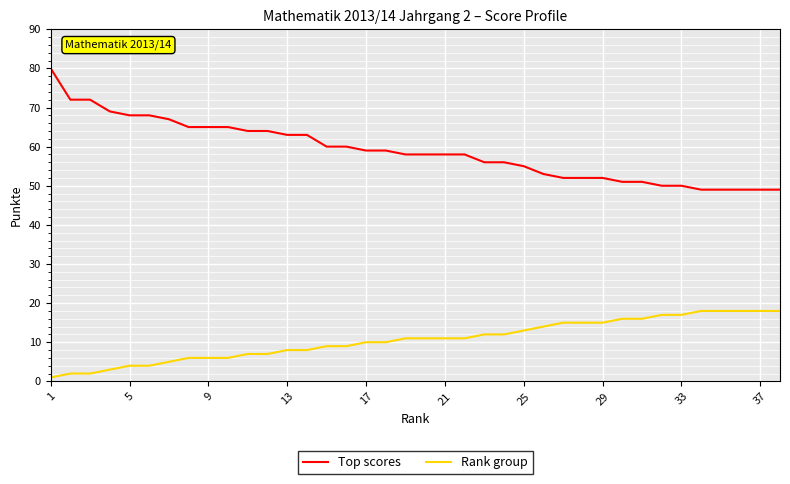

True or false: Top scores and Rank group cross at least once.

False